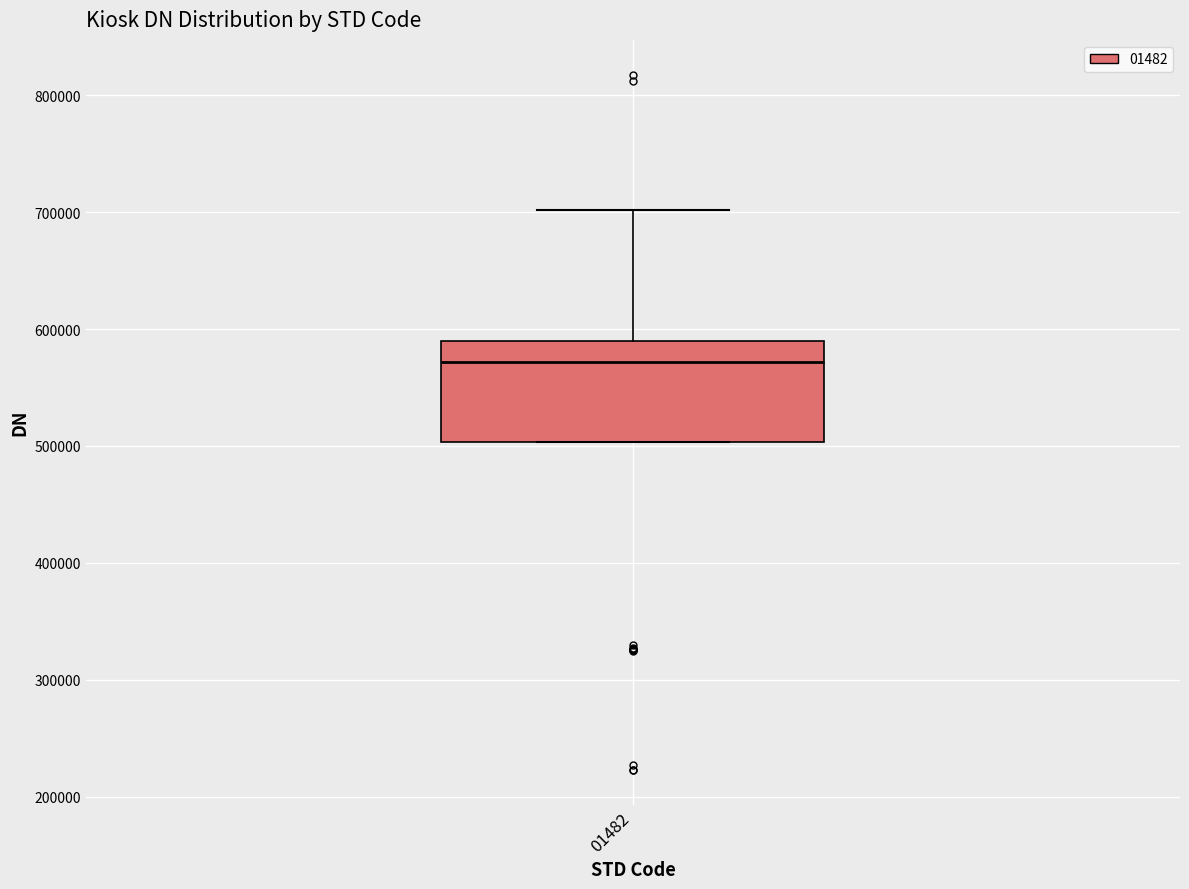

Where is the lower edge of the box at x = 01482 on the y-axis? The values are not printed on the chart, so give them approximately, as read against the axis.

500000